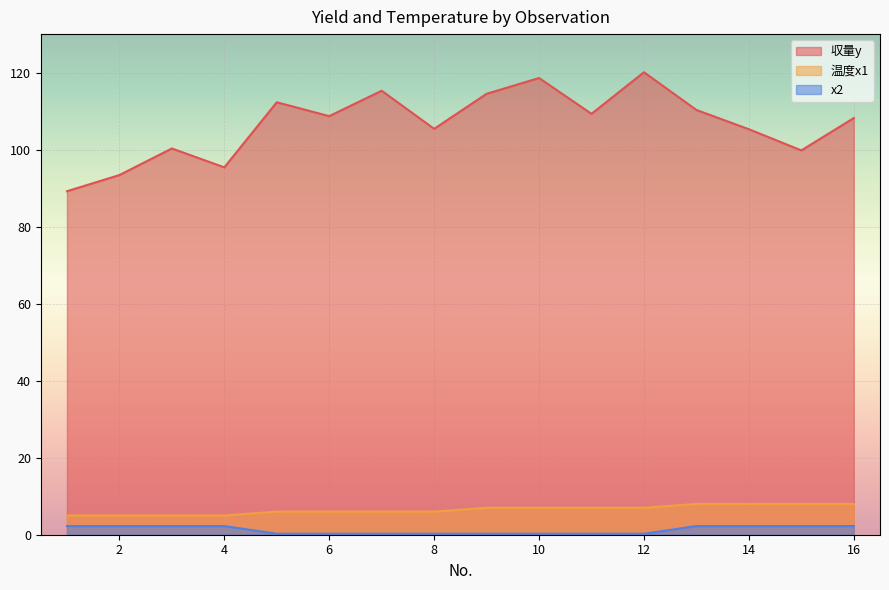

True or false: x2 and 温度x1 intersect in this chart.

False